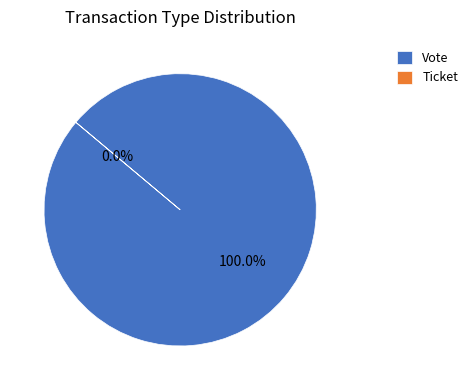

Rank the categories by value from lowest to highest.

Ticket, Vote